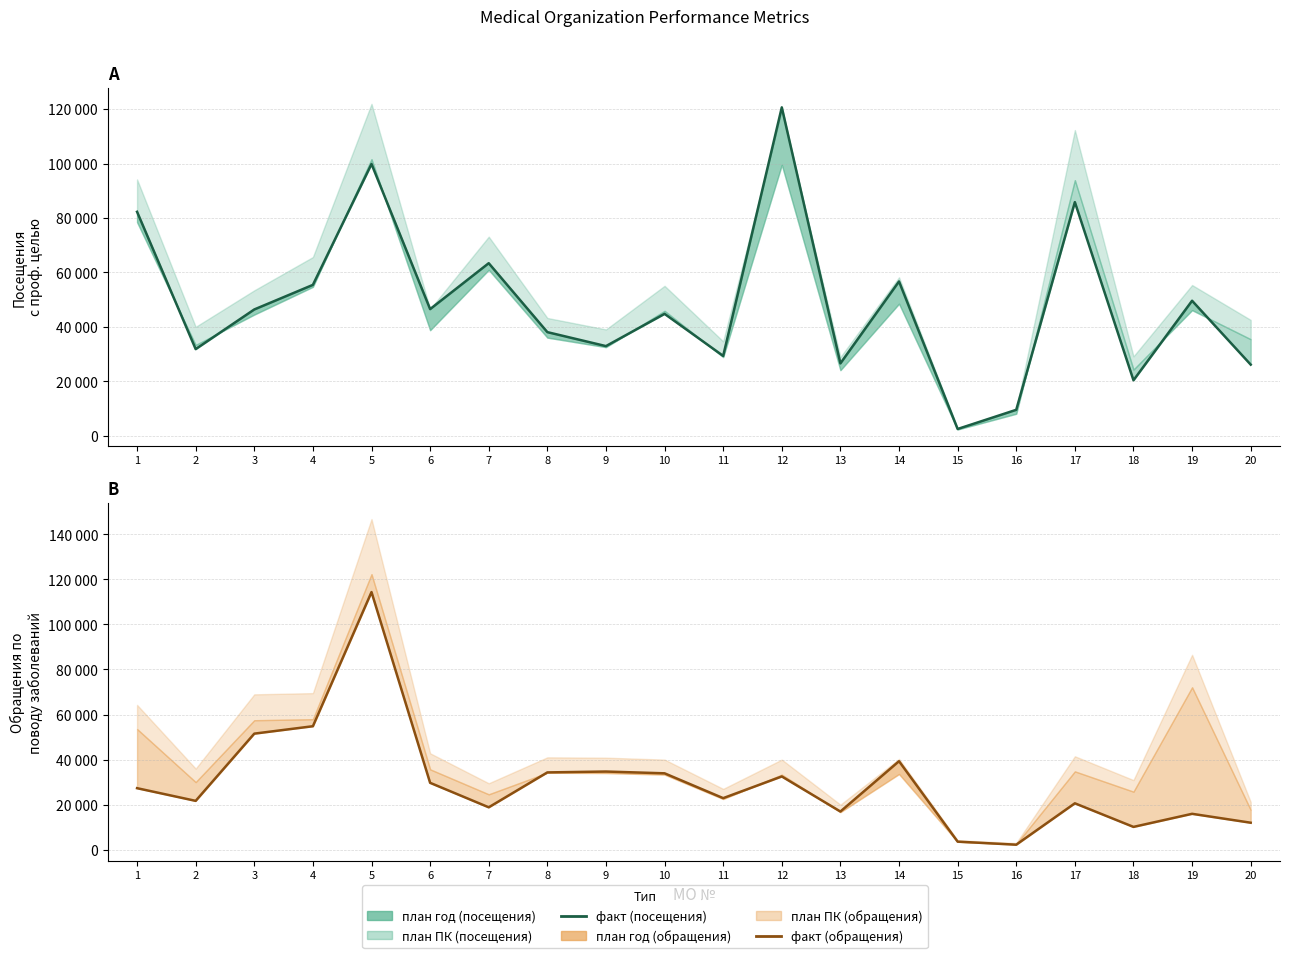

Which series ends up on top after the final intersection of fact2 and fact?

fact